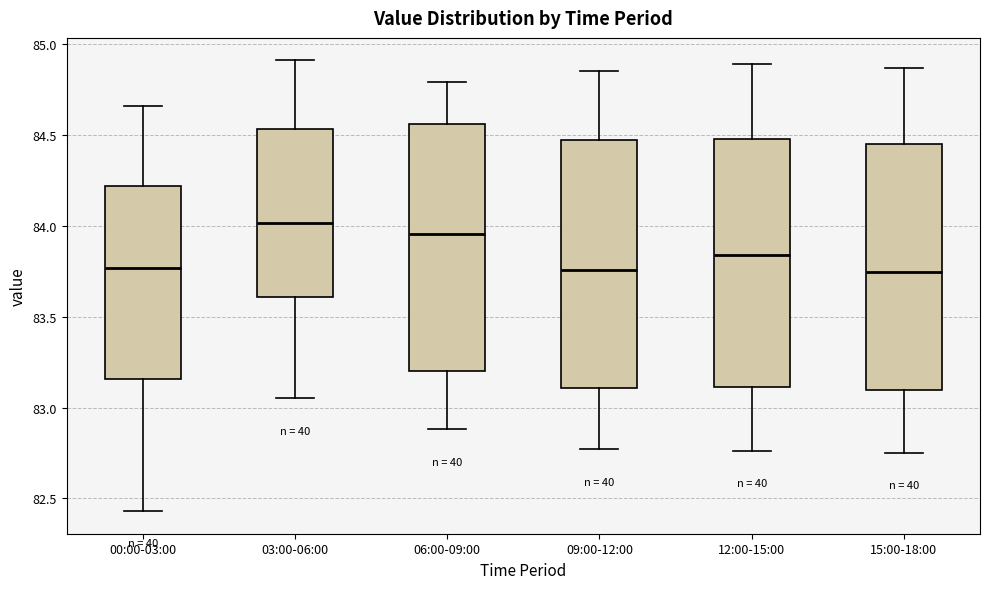

Reading left to right, read every box against the y-axis: the position of its median line, the range the box covers, and the ends of its whiskers. The values are not printed on the chart, so give them approximately, as read against the axis.

00:00-03:00: median 83.75, box 83.15 to 84.20, whiskers 82.45 to 84.65
03:00-06:00: median 84.00, box 83.60 to 84.55, whiskers 83.05 to 84.90
06:00-09:00: median 83.95, box 83.20 to 84.55, whiskers 82.90 to 84.80
09:00-12:00: median 83.75, box 83.10 to 84.45, whiskers 82.75 to 84.85
12:00-15:00: median 83.85, box 83.10 to 84.50, whiskers 82.75 to 84.90
15:00-18:00: median 83.75, box 83.10 to 84.45, whiskers 82.75 to 84.85